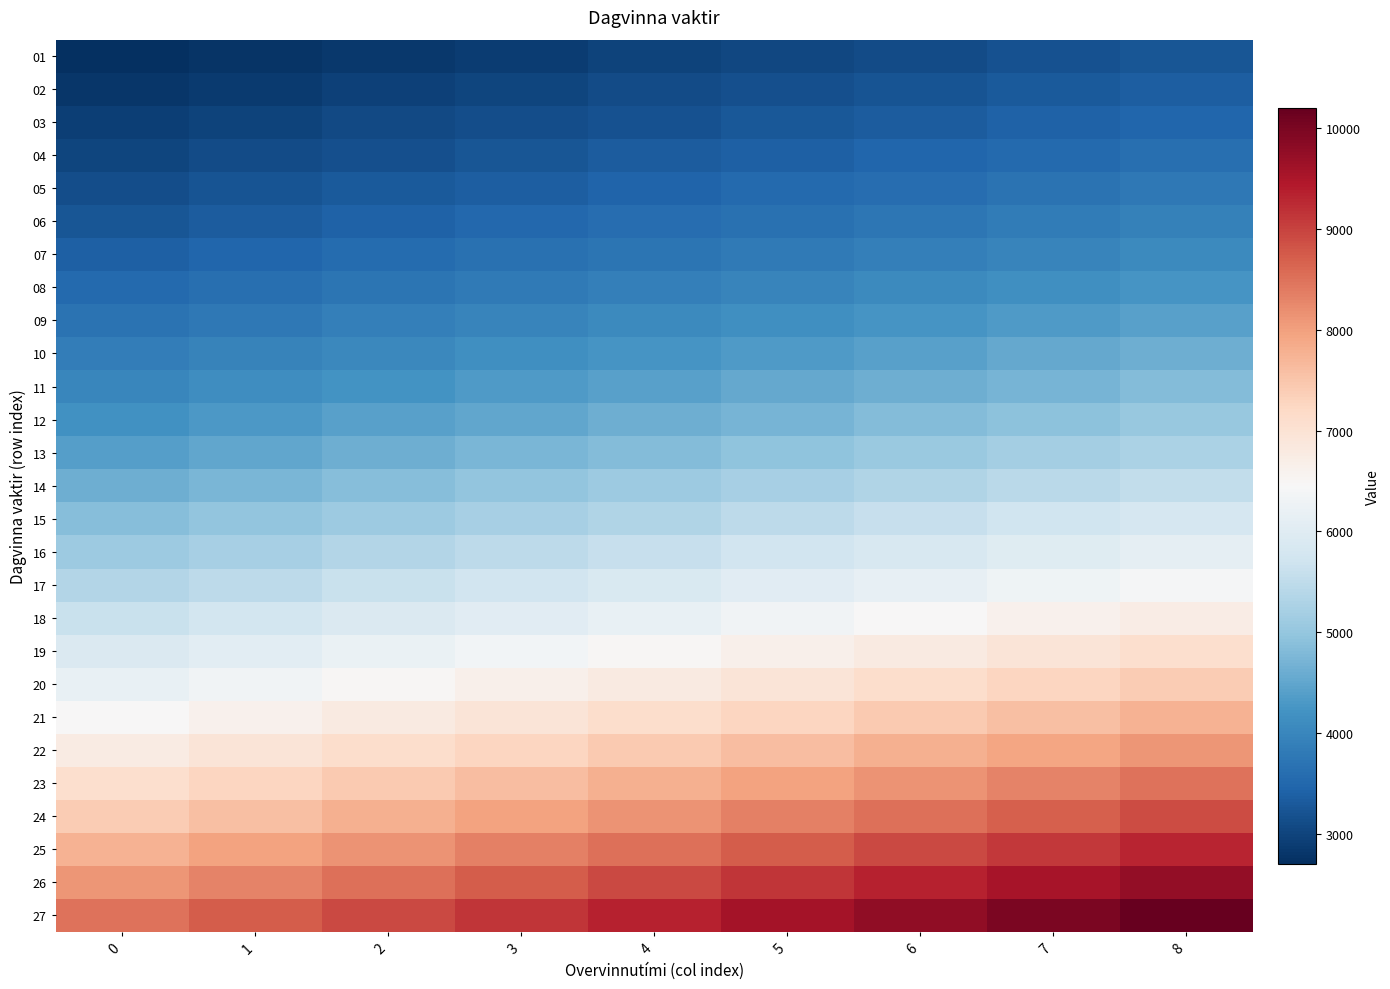

How many categories are shown in the chart?

9